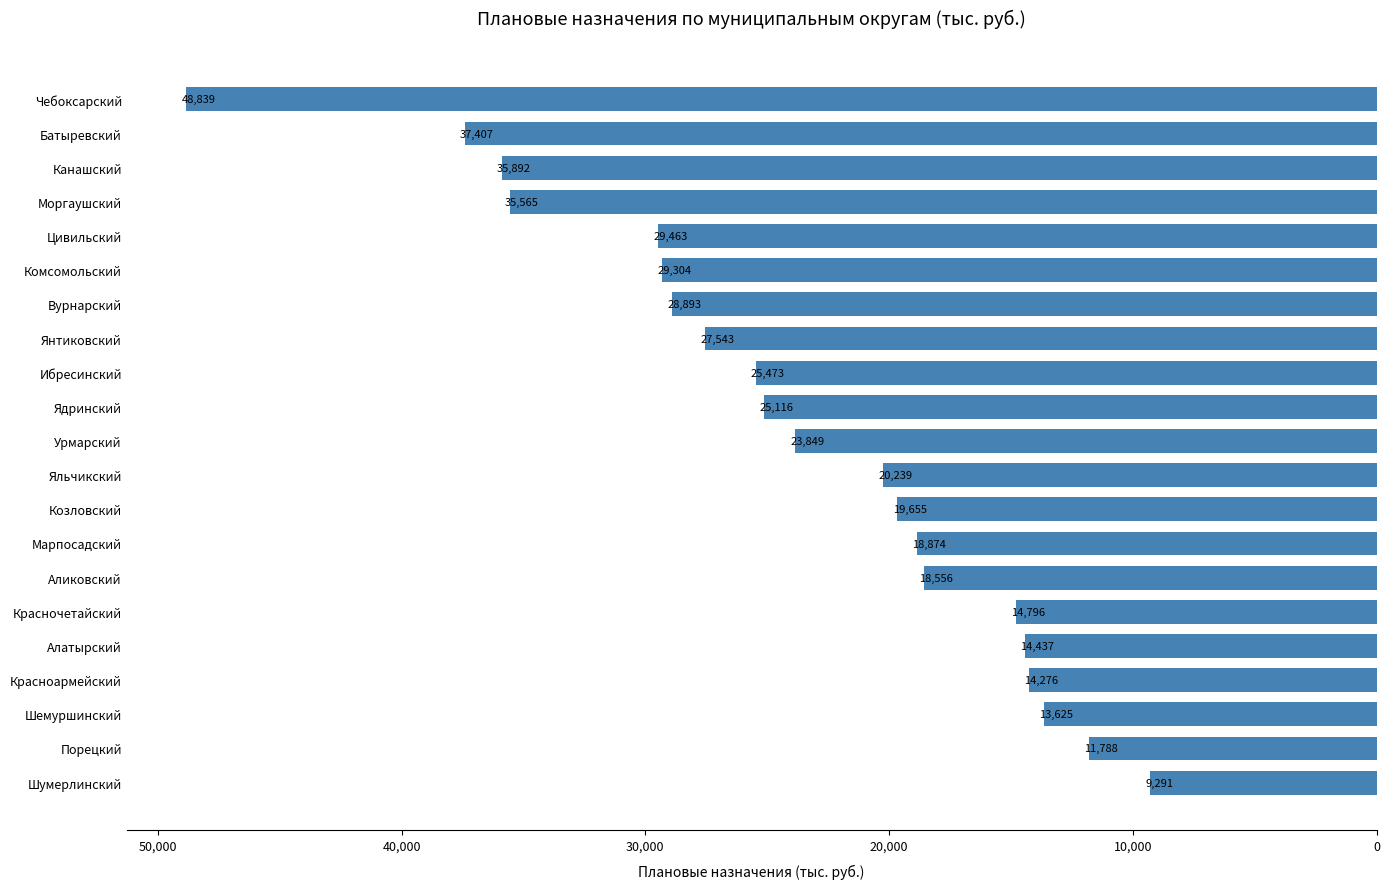

Rank the categories by value from highest to lowest.

Чебоксарский, Батыревский, Канашский, Моргаушский, Цивильский, Комсомольский, Вурнарский, Янтиковский, Ибресинский, Ядринский, Урмарский, Яльчикский, Козловский, Марпосадский, Аликовский, Красночетайский, Алатырский, Красноармейский, Шемуршинский, Порецкий, Шумерлинский